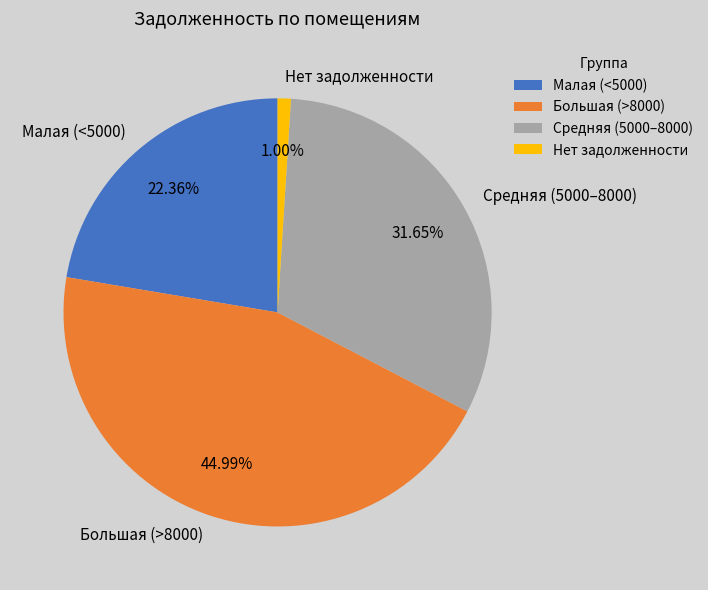

How many segments does this pie chart have?

4